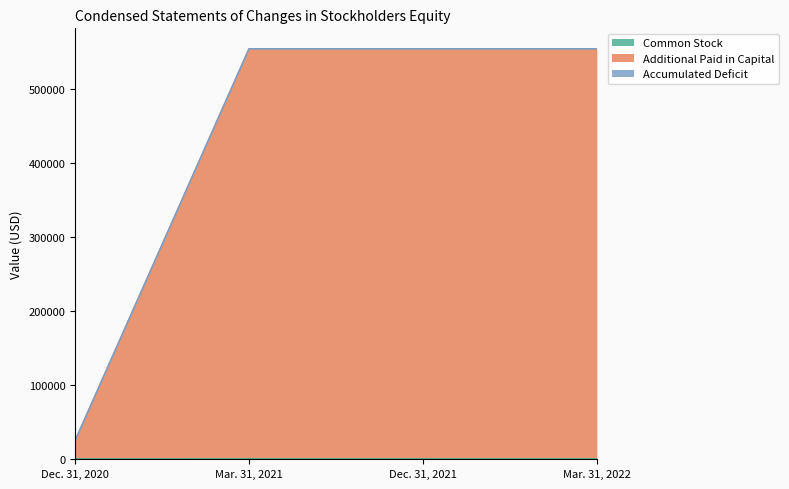

True or false: Common Stock has more than 1 interior local peaks.

False